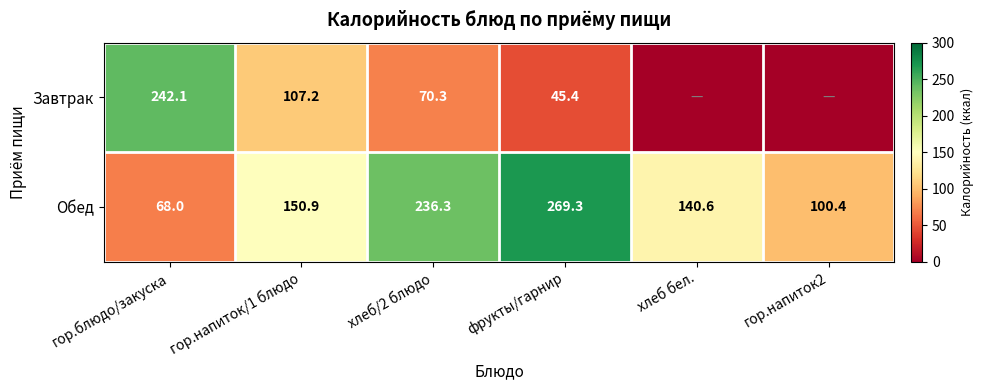

Read the Обед value at гор.напиток2.

100.4